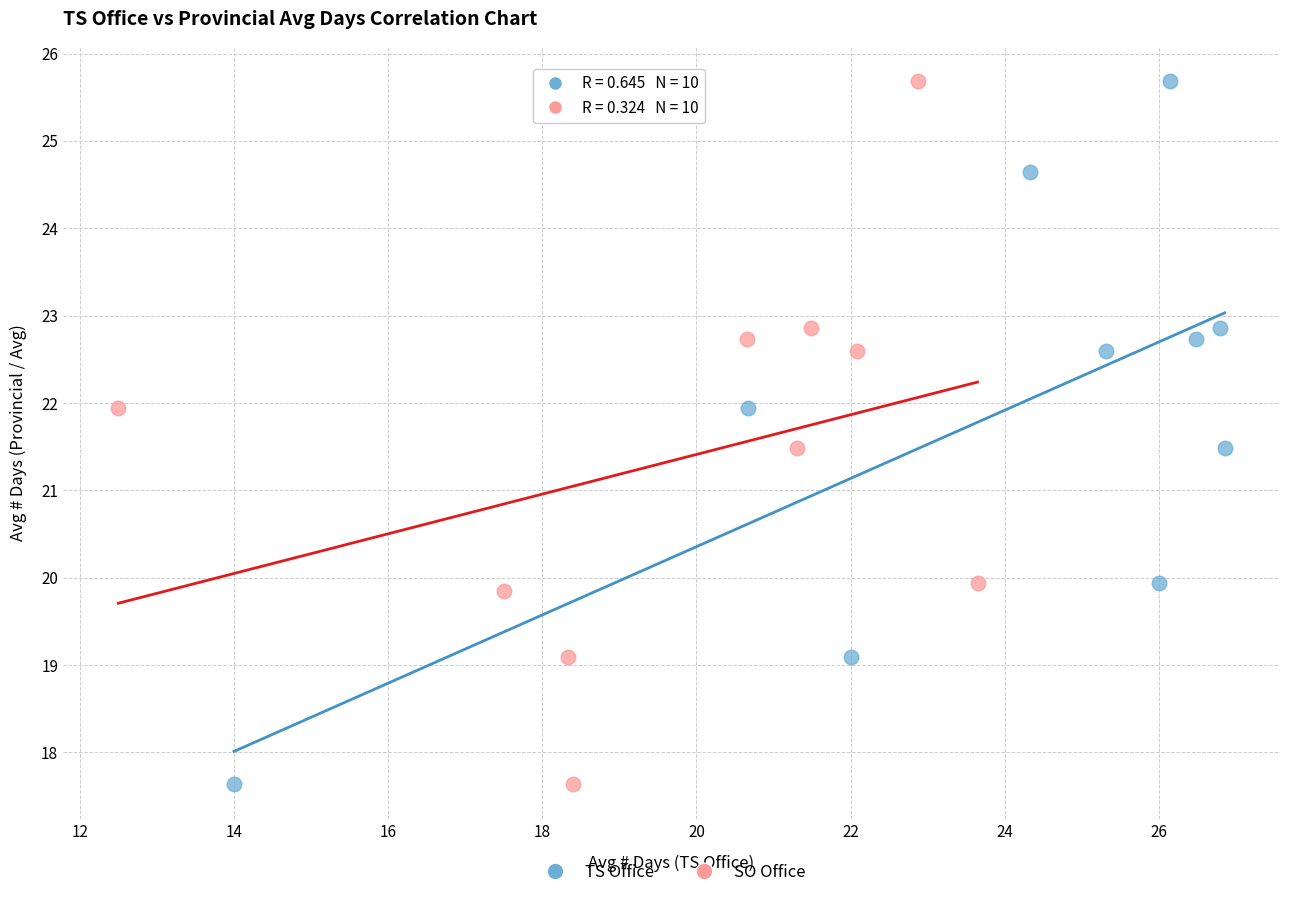

What are all the series names shown in the legend?

TS Office, SO Office